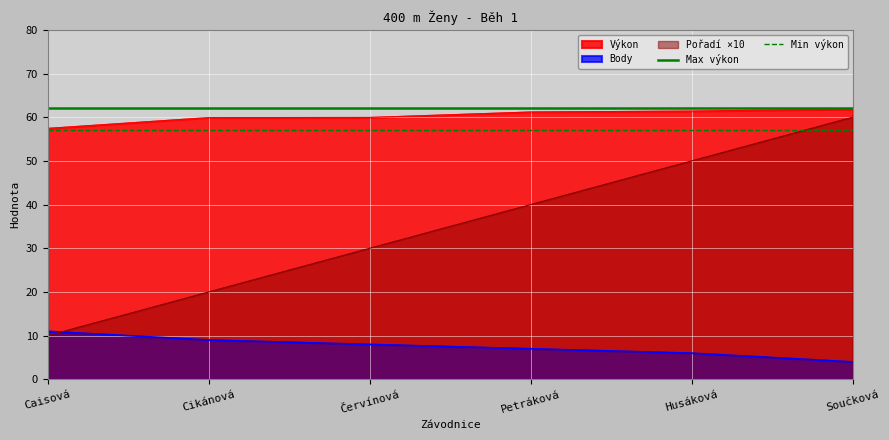

List the labels in order of Pořadí ×10 value, smallest first.

Caisová, Cikánová, Červínová, Petráková, Husáková, Součková